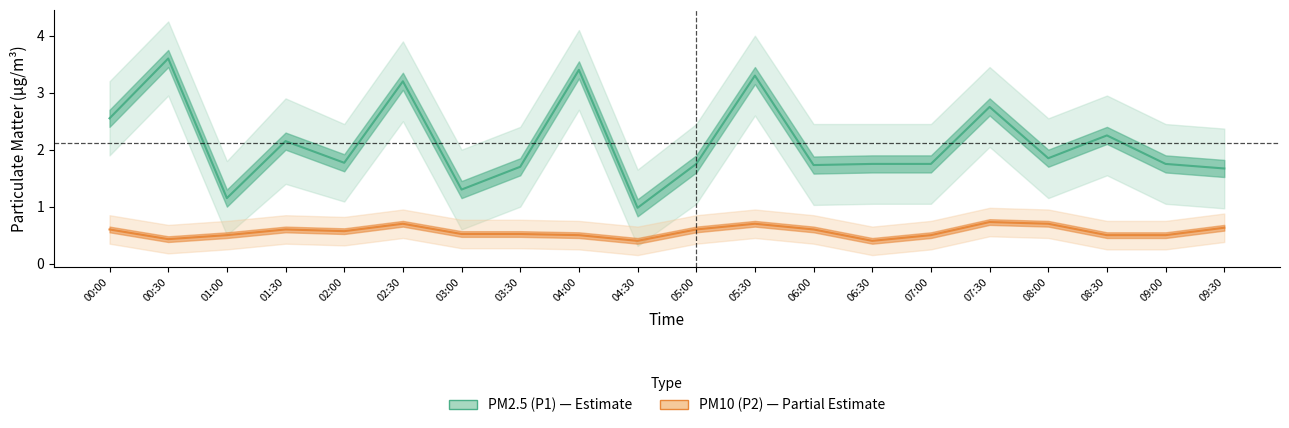

What is the label of the 11th point from the left?

05:00